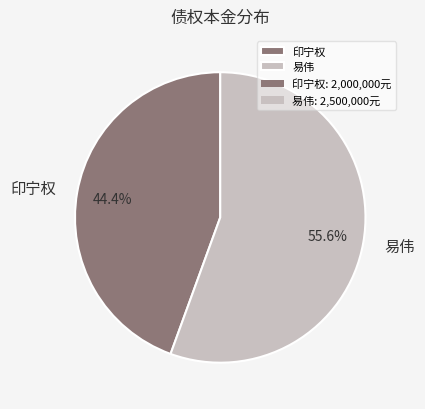

The 易伟 slice represents 56% of the pie. True or false?

True